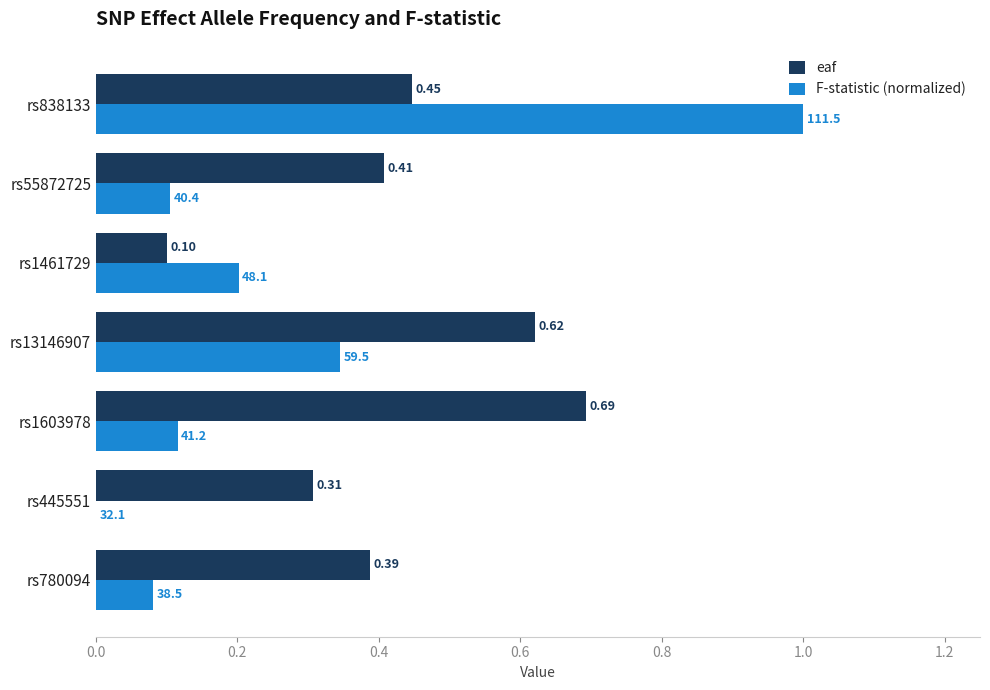

What is the sum of the eaf values at rs1603978 and rs55872725?

1.1